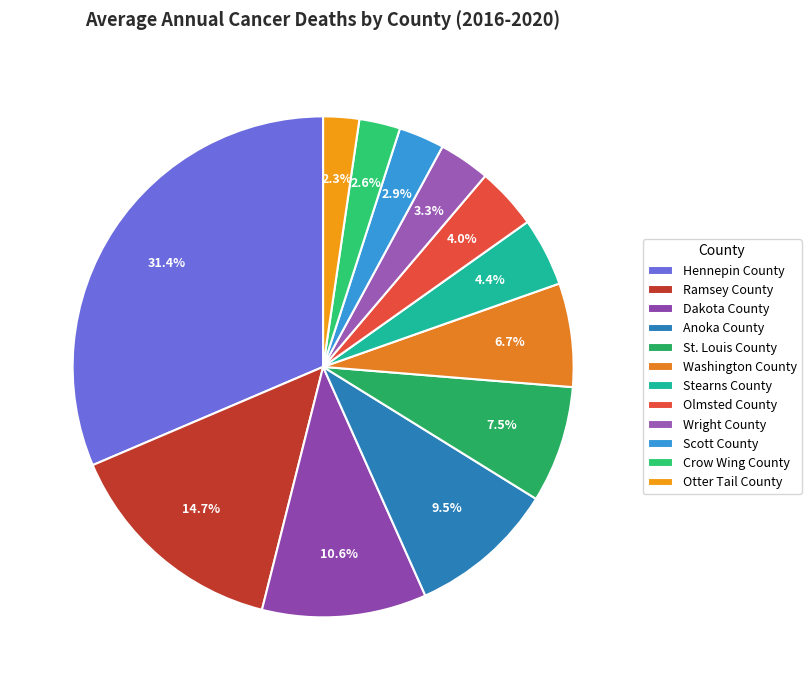

Count the number of slices in the pie.

12